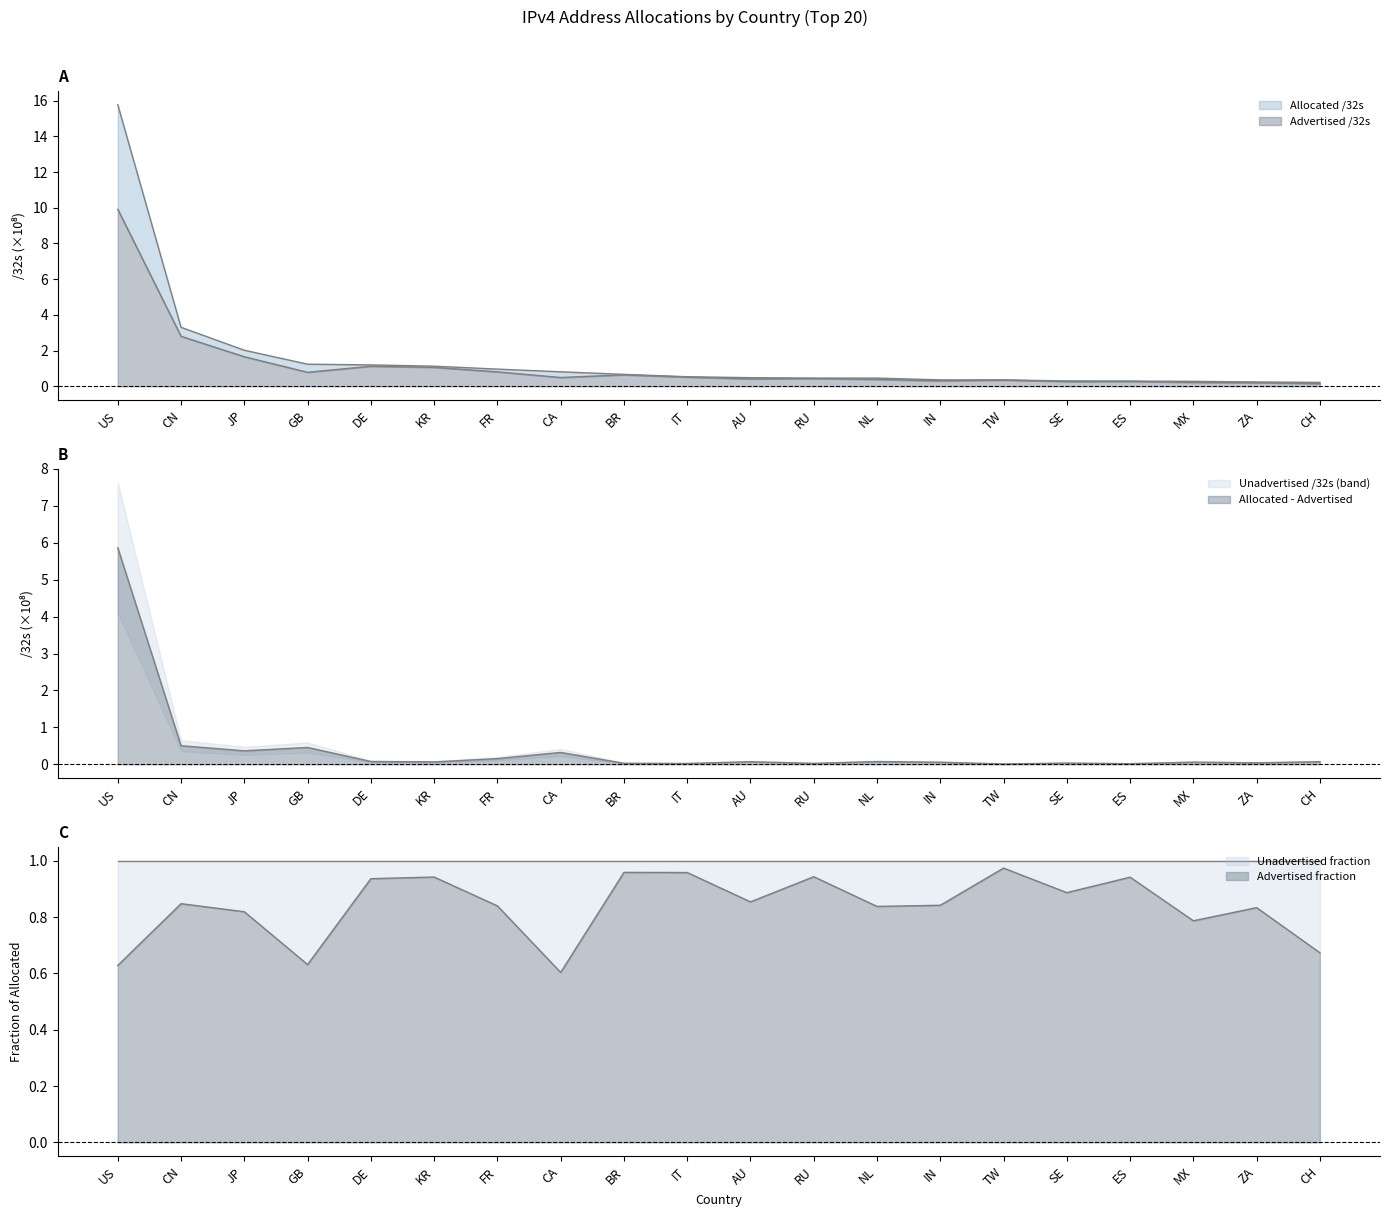

List the series in order of their overall mean, highest first.

Allocated /32s, Advertised /32s, Unadvertised /32s